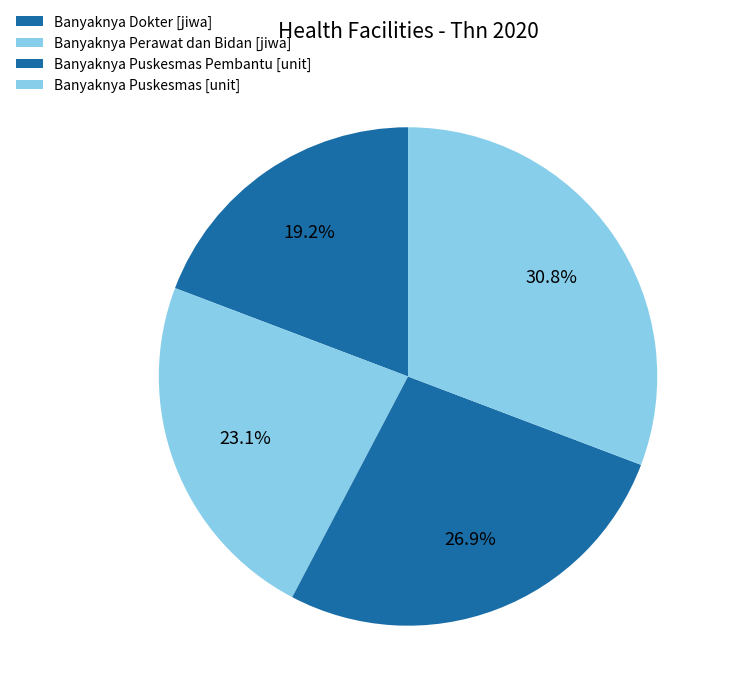

To the nearest percent, what is the difference between the Banyaknya Puskesmas Pembantu [unit] and Banyaknya Puskesmas [unit] slice percentages?

4%